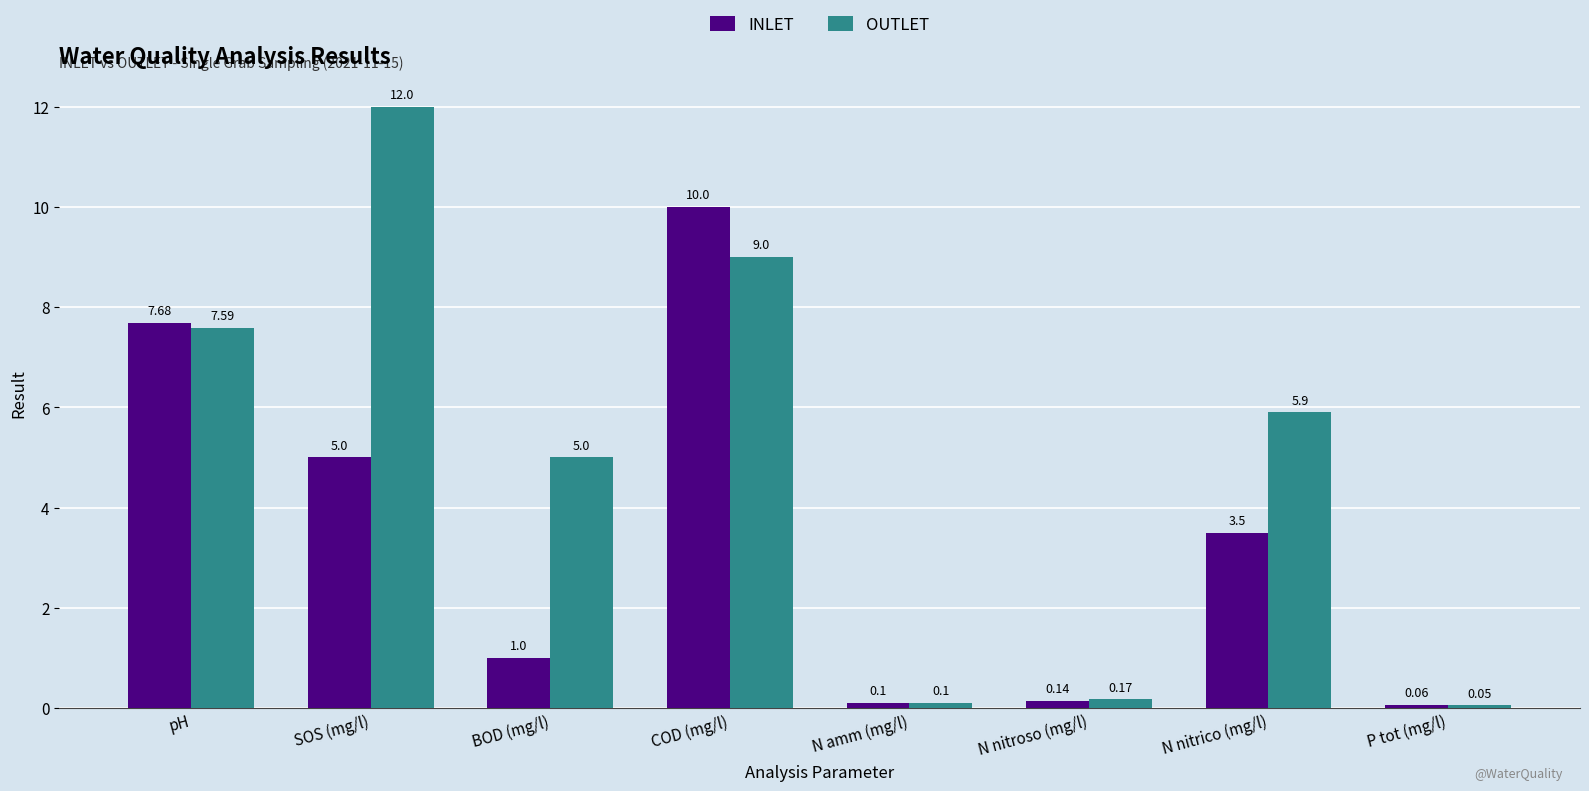

Count the number of categories in the chart.

8